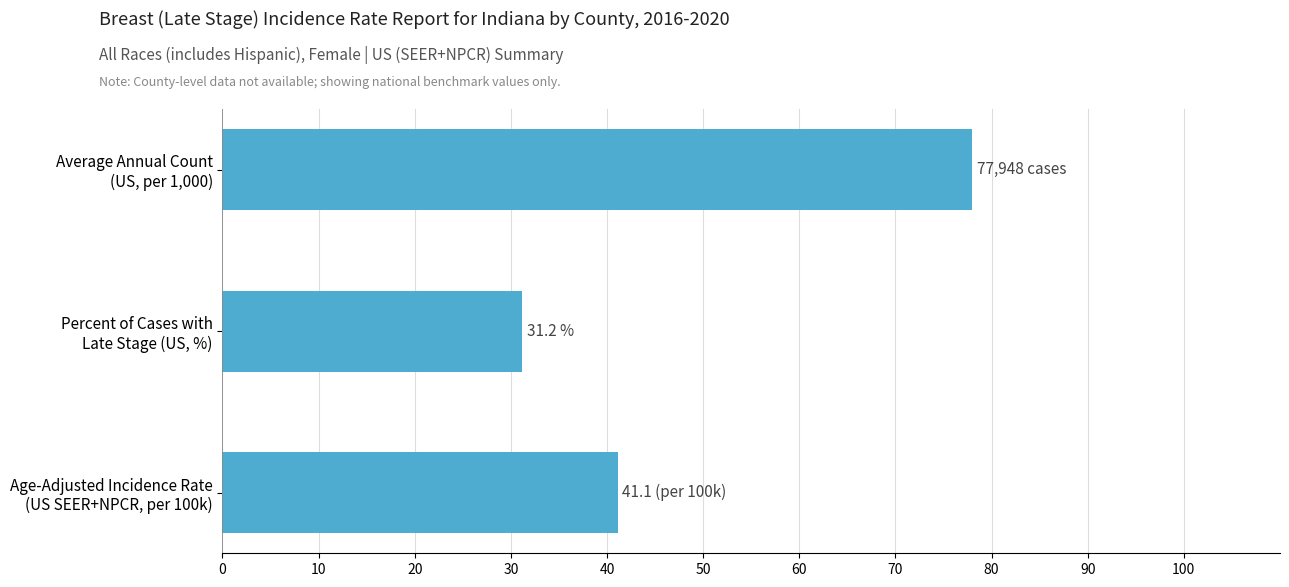

What is the difference between the maximum and minimum values?

46.7